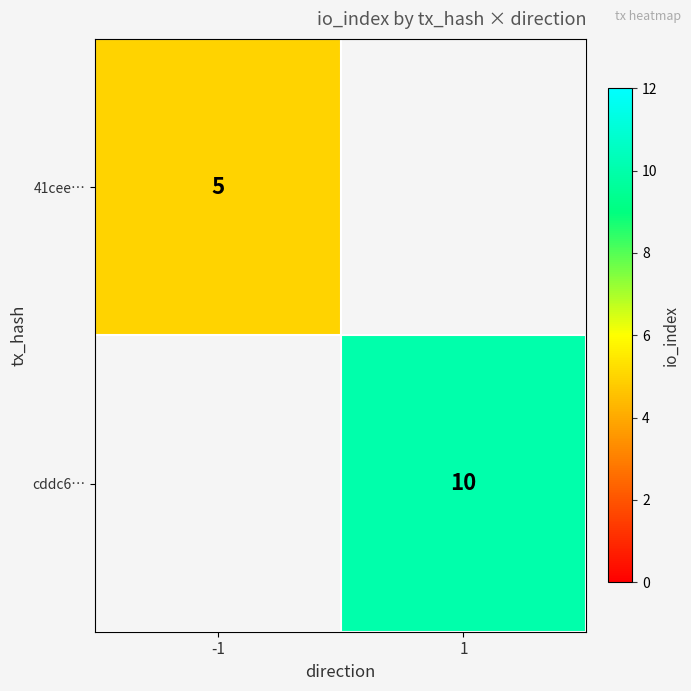

Is the value of cddc6… at 1 greater than the value of 41cee… at -1?

Yes